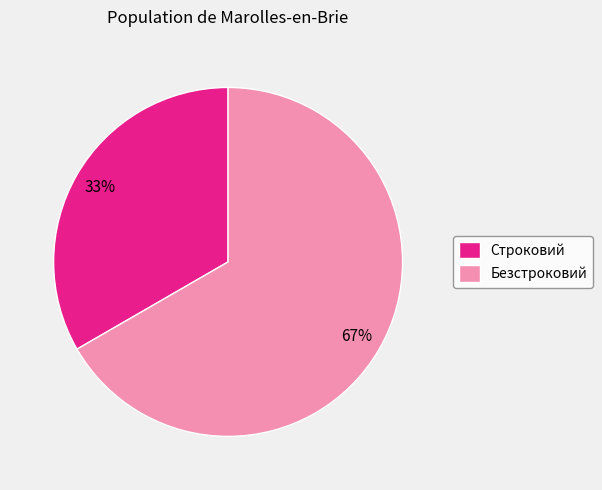

To the nearest percent, what is the average slice percentage?

50%